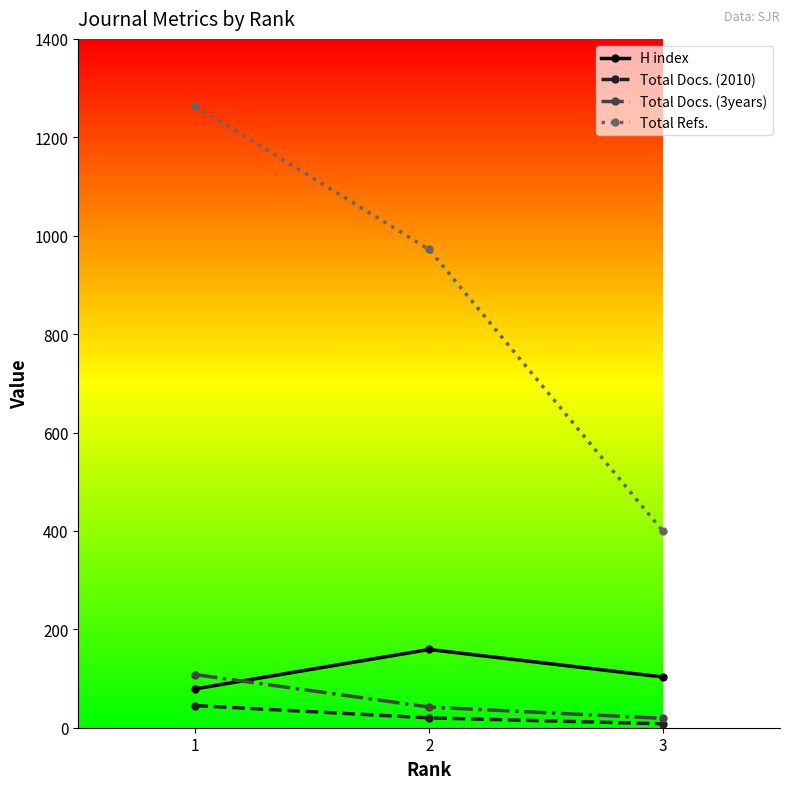

What is the maximum value shown in the chart?

1264